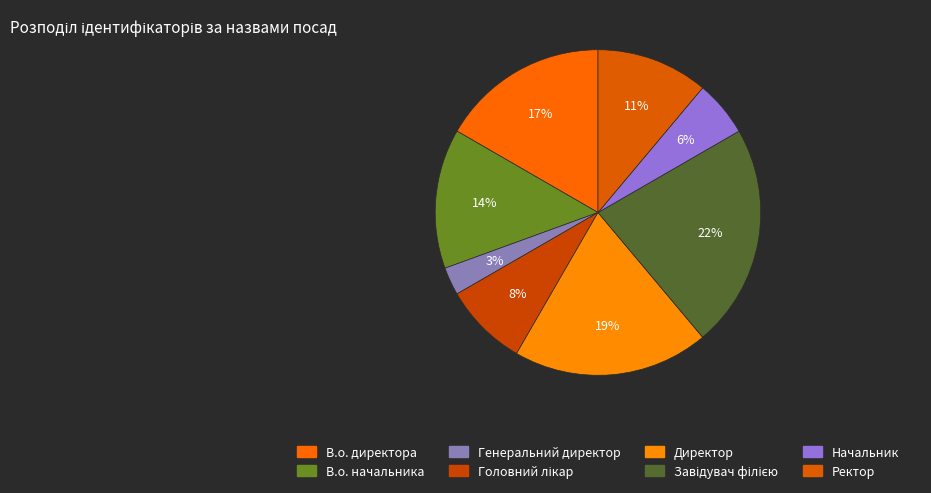

Does any single category account for the majority?

No